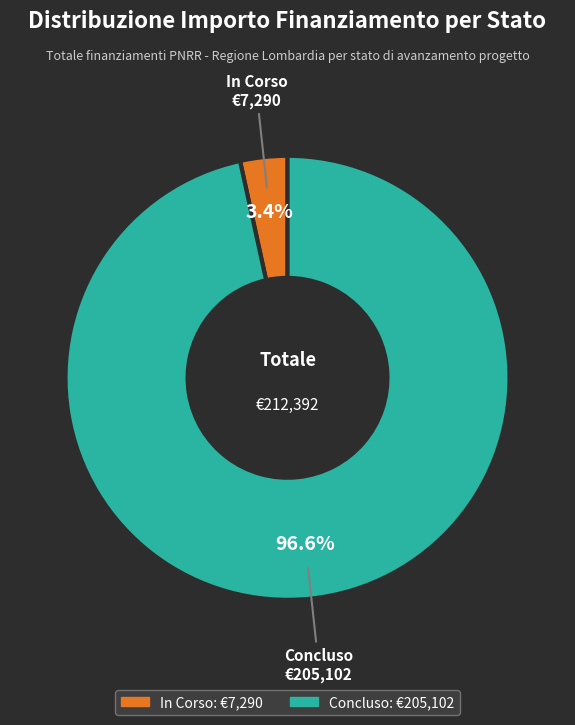

Which has a higher value, Concluso or In Corso?

Concluso